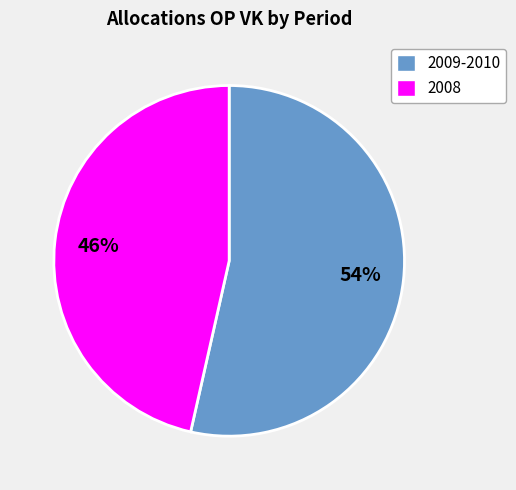

Do 2009-2010 and 2008 together represent more than half of the pie?

Yes